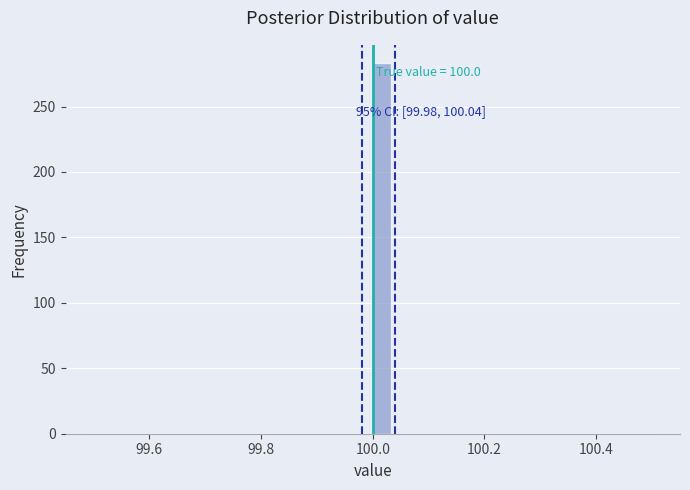

Read against the x-axis, roughly where is the centre of the tallest bar?

100.02